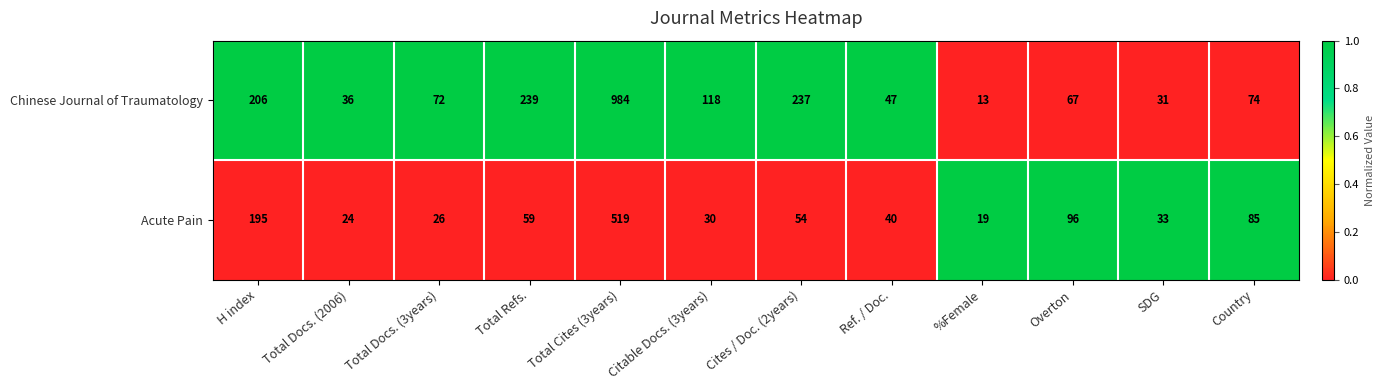

Rank the series by their average value, from lowest to highest.

Acute Pain, Chinese Journal of Traumatology